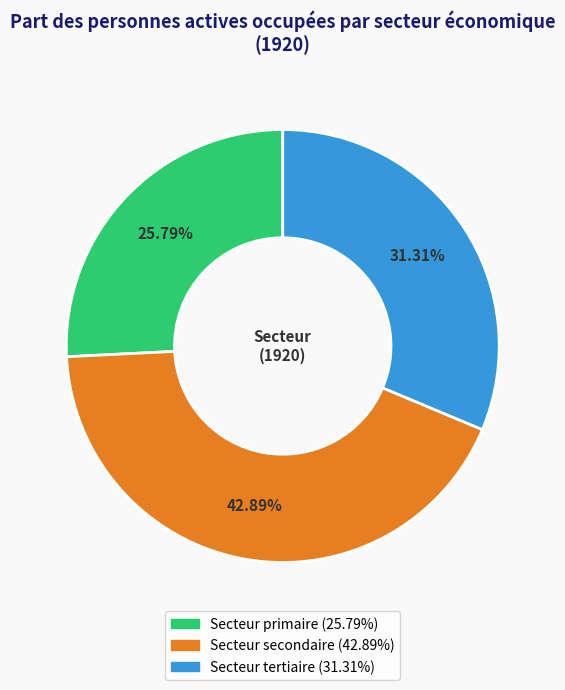

Which slice is the smallest?

Secteur primaire